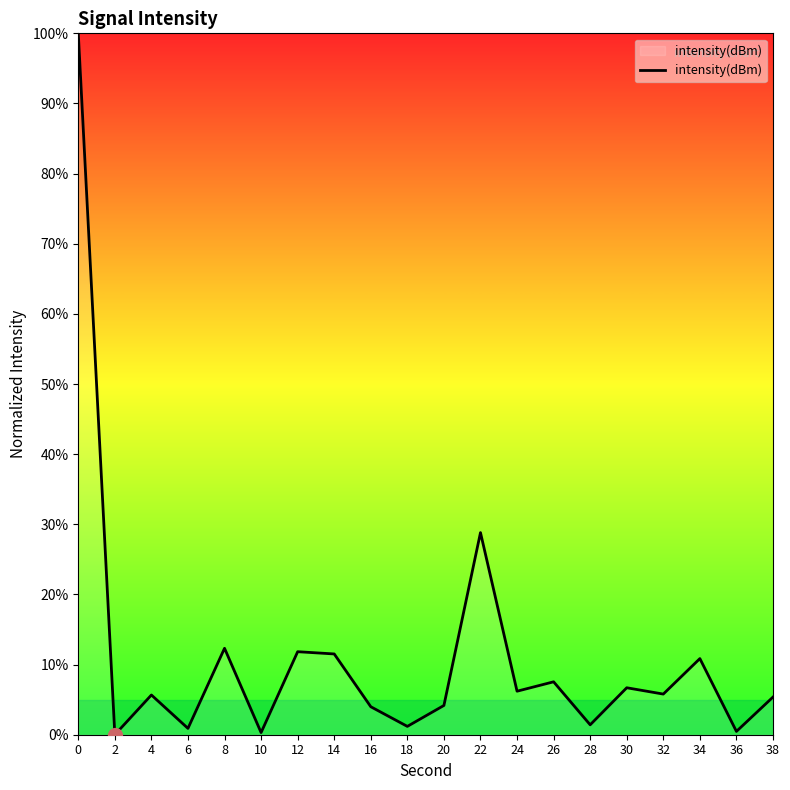

What is the maximum value shown in the chart?

100.0